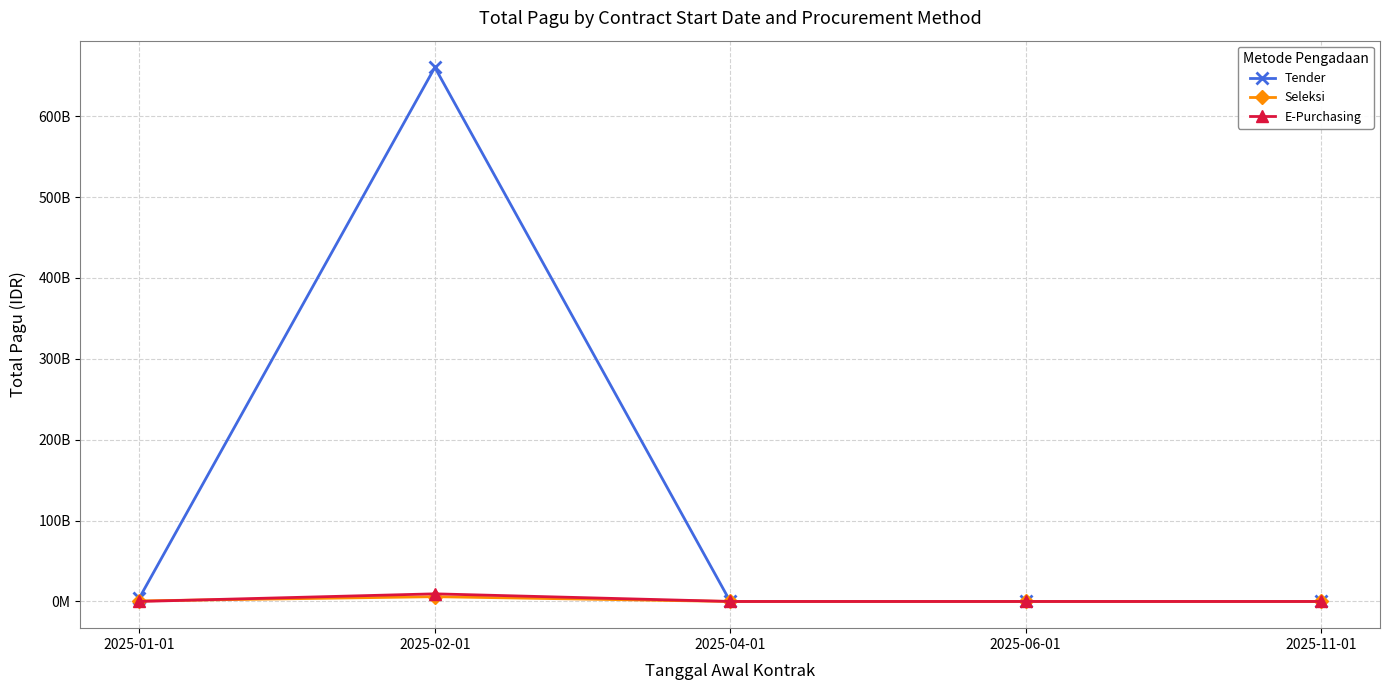

Between 2025-01-01 and 2025-11-01, which series saw the biggest shift?

Tender